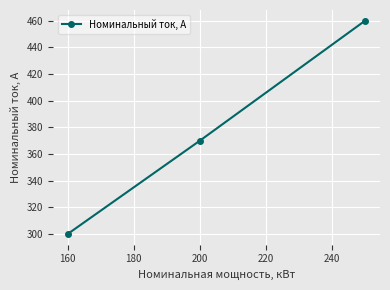

What is the minimum value shown in the chart?

300